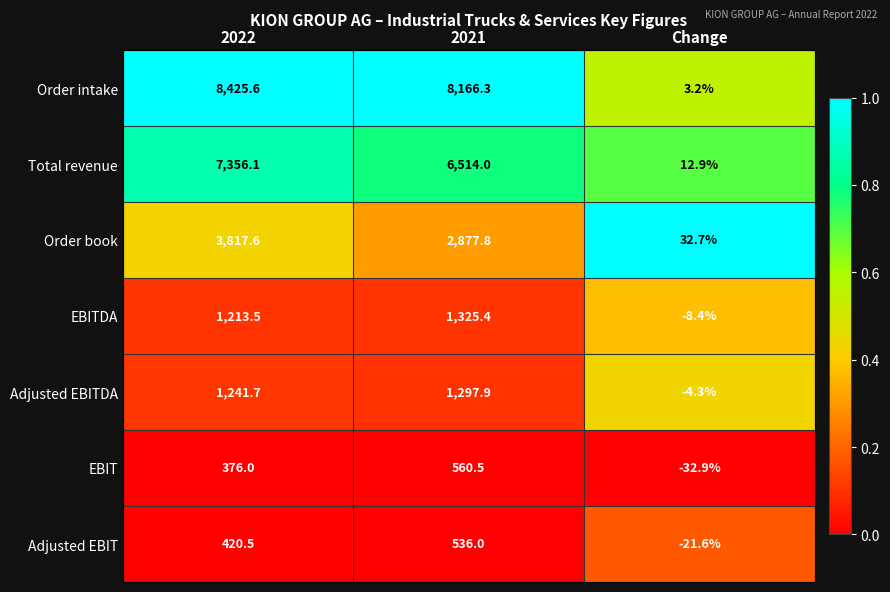

What is the smallest value displayed?

-32.9